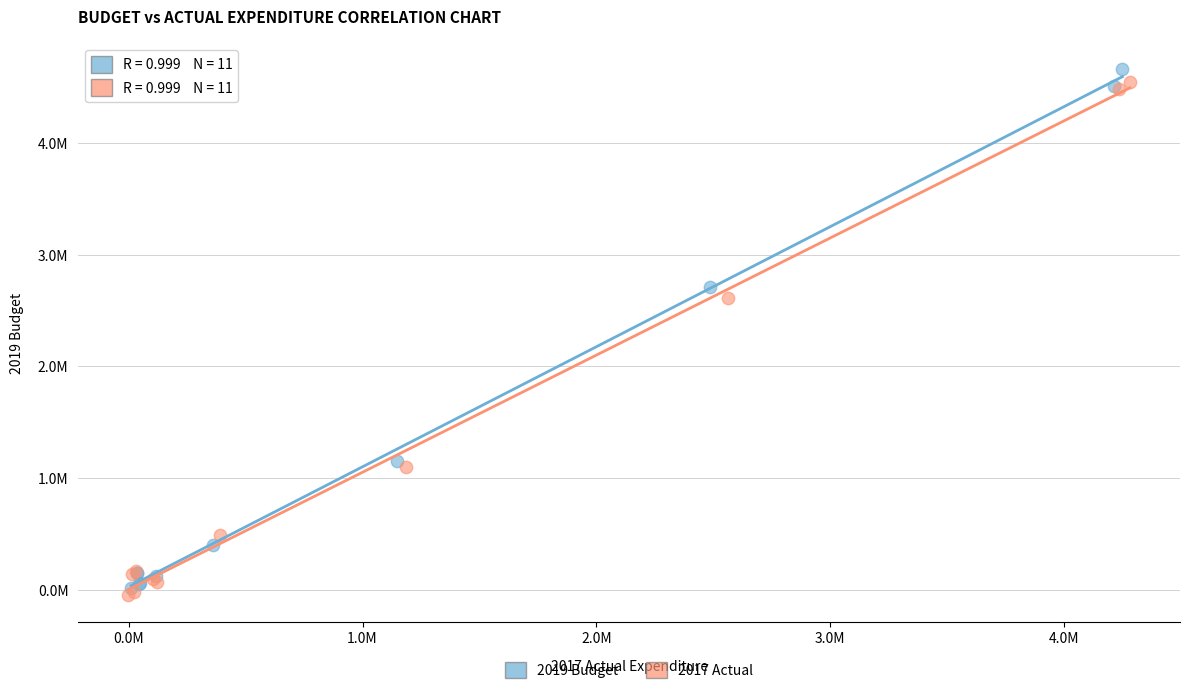

What are all the series names shown in the legend?

2019 Budget, 2017 Actual